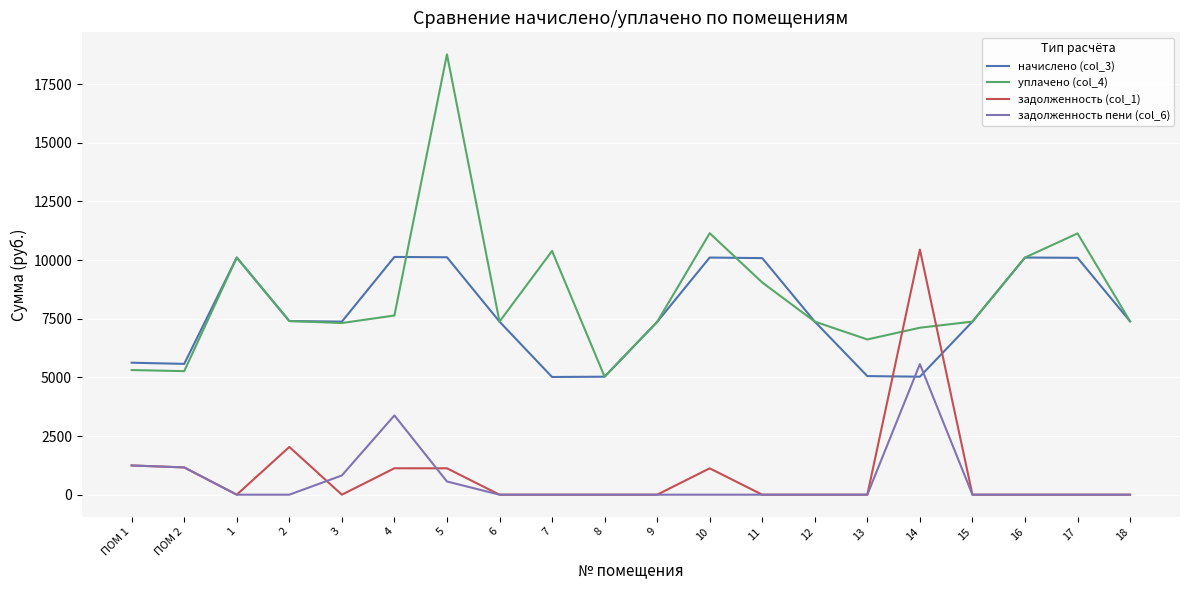

Which series has the largest range (max minus min)?

уплачено (col_4)